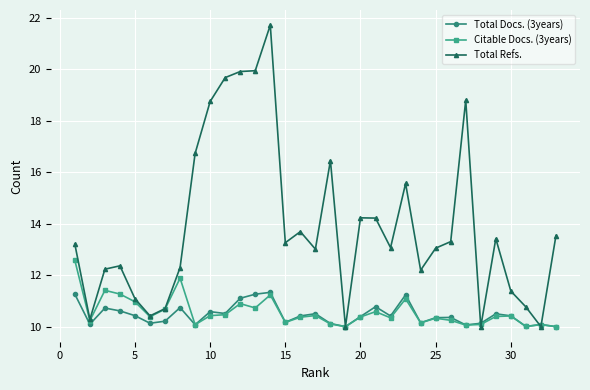

Which series ends up on top after the final intersection of Total Refs. and Citable Docs. (3years)?

Total Refs.